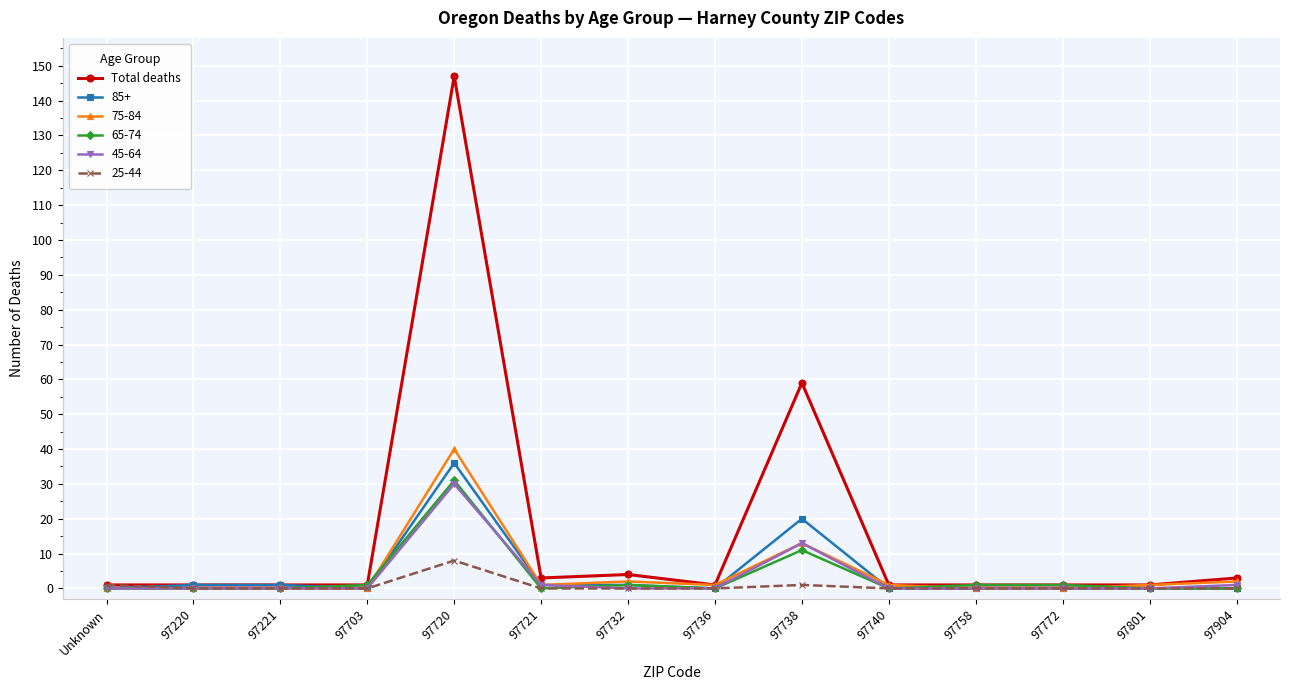

At which label is 65-74 closest to 15?

97738